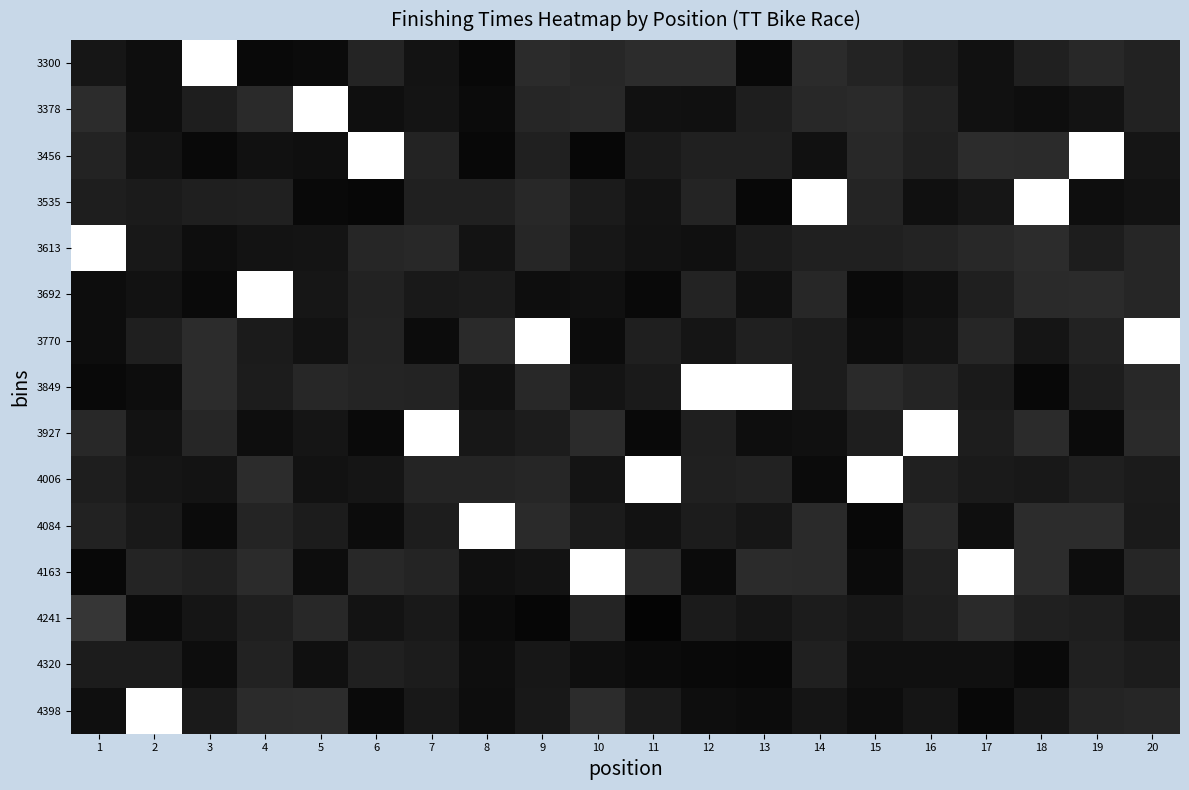

Which has a higher value, 1 or 10?

10